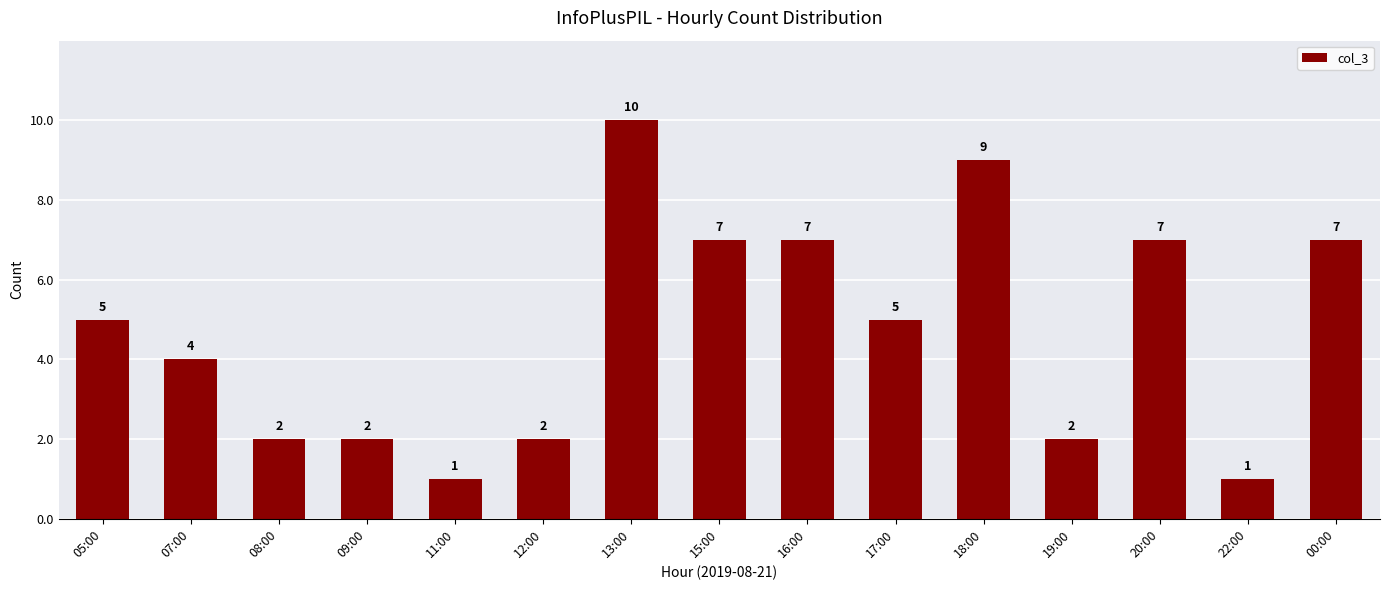

Count the values in the range 2 to 7.

11